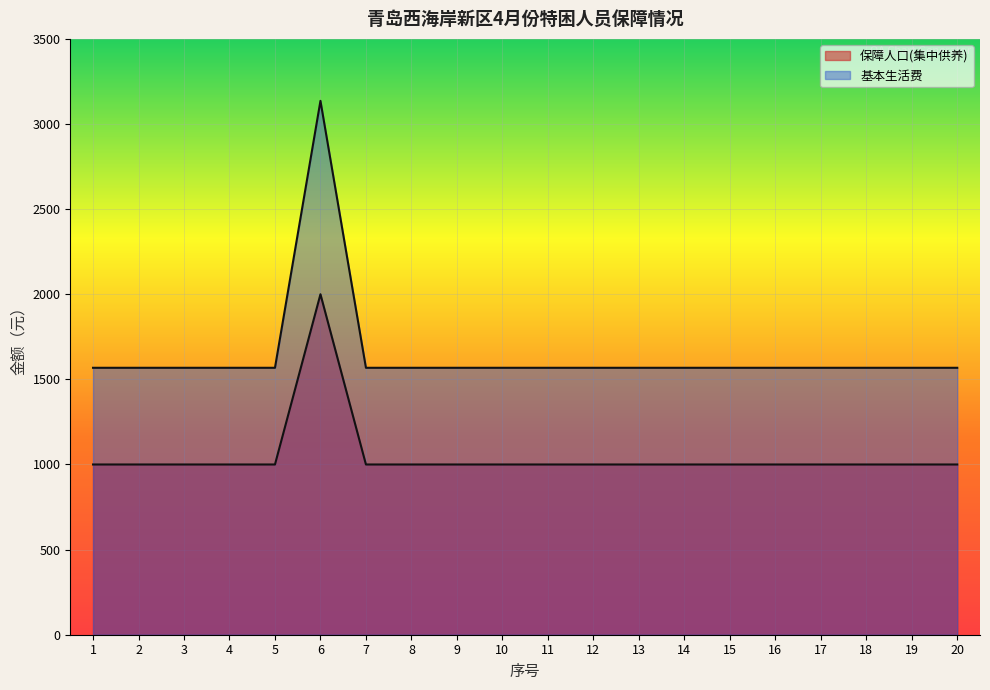

The 保障人口(集中供养) series shows 1568 at 12. True or false?

True